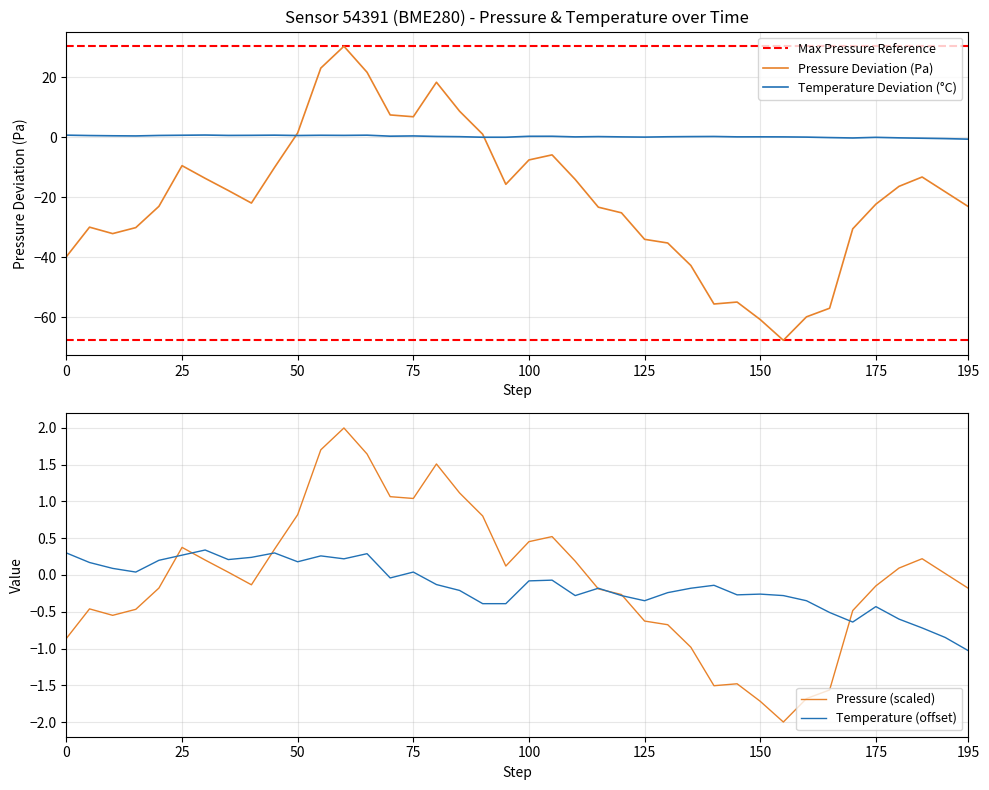

Count the number of categories in the chart.

40